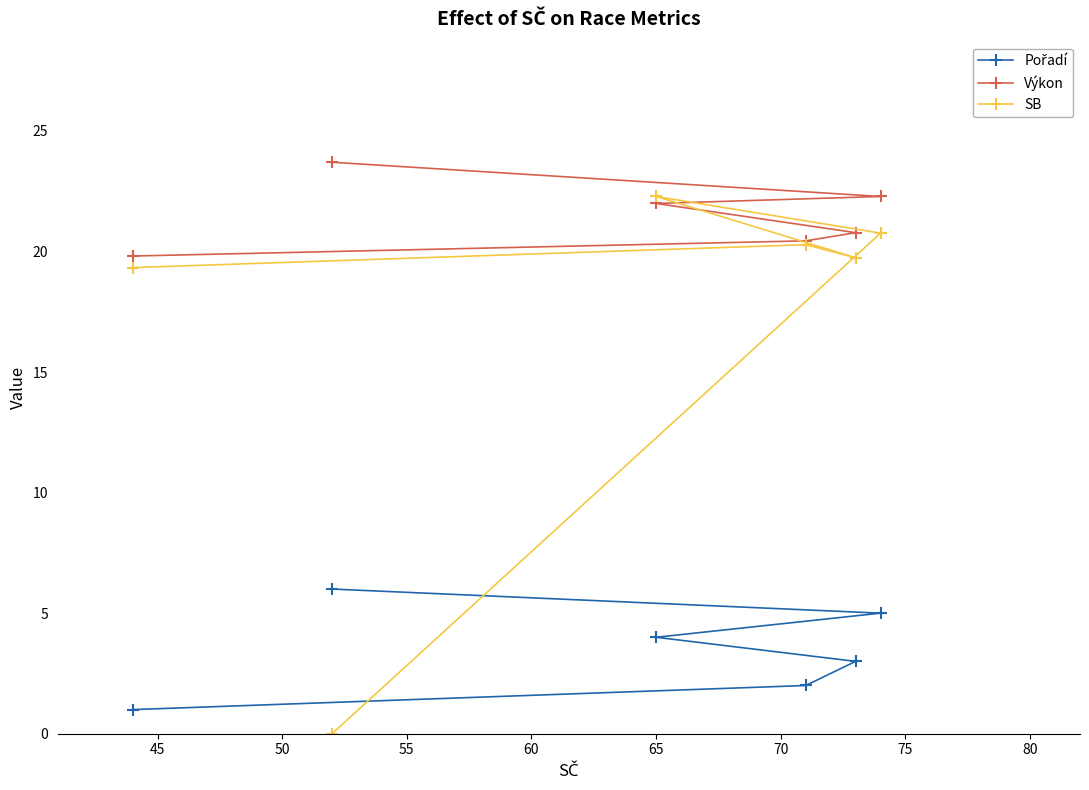

How many data points in SB are above 20?

3